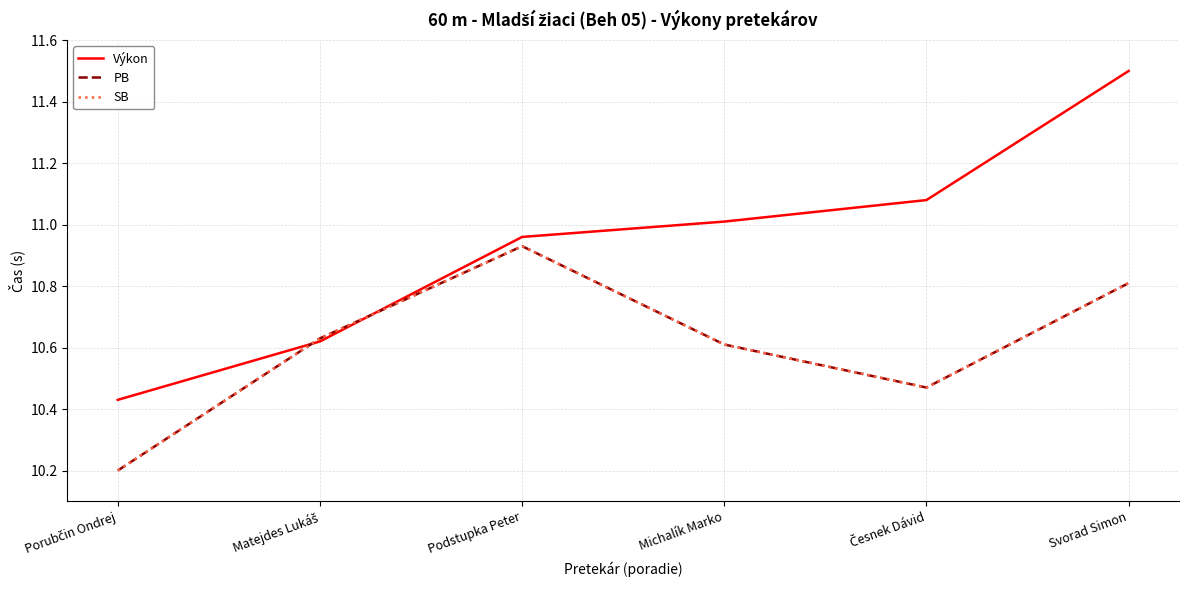

Does the chart have visible grid lines?

Yes